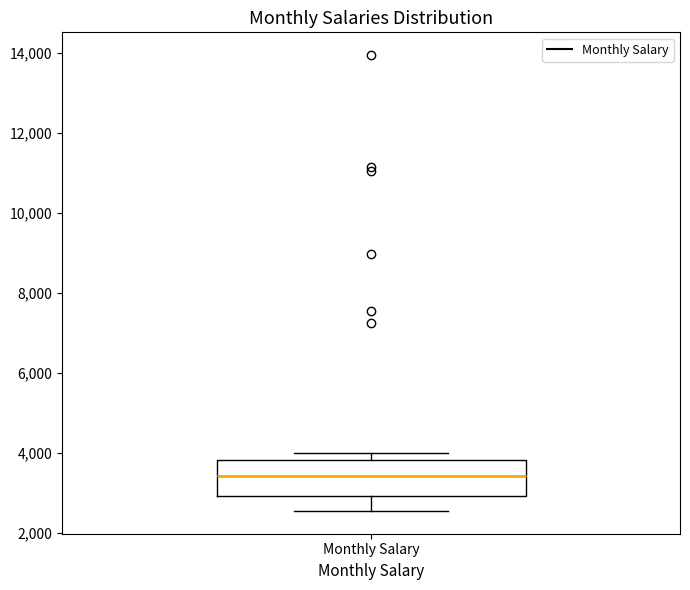

Read this box plot against the y-axis: the position of the median line, the range covered by the box, and the ends of both whiskers. The values are not printed on the chart, so give them approximately, as read against the axis.

median 3400, box 3000 to 3800, whiskers 2600 to 4000